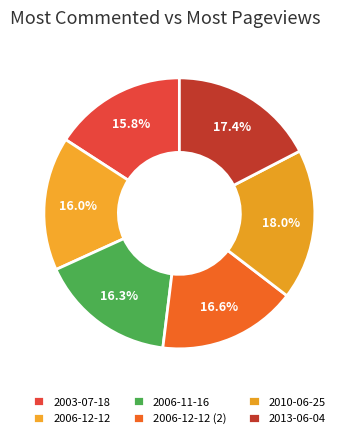

Which category has the smallest portion of the pie?

2003-07-18